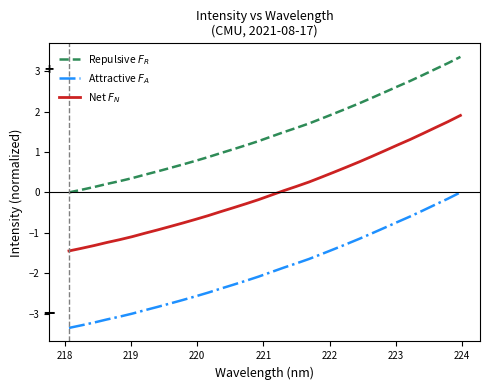

What is the maximum value shown in the chart?

3.4